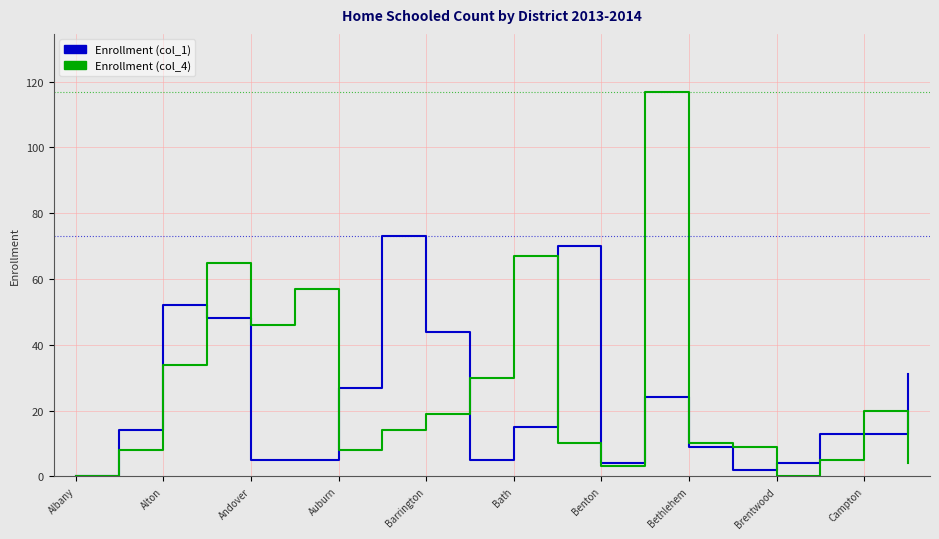

Which series has the widest spread of values?

Enrollment (col_4)